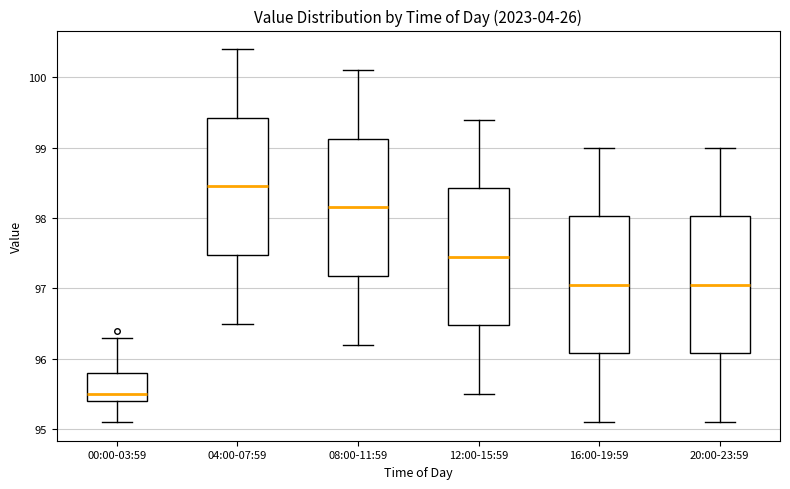

Reading left to right, read every box against the y-axis: the position of its median line, the range the box covers, and the ends of its whiskers. The values are not printed on the chart, so give them approximately, as read against the axis.

00:00-03:59: median 95.5, box 95.4 to 95.8, whiskers 95.1 to 96.3
04:00-07:59: median 98.5, box 97.5 to 99.4, whiskers 96.5 to 100.4
08:00-11:59: median 98.2, box 97.2 to 99.1, whiskers 96.2 to 100.1
12:00-15:59: median 97.5, box 96.5 to 98.4, whiskers 95.5 to 99.4
16:00-19:59: median 97.1, box 96.1 to 98.0, whiskers 95.1 to 99.0
20:00-23:59: median 97.1, box 96.1 to 98.0, whiskers 95.1 to 99.0